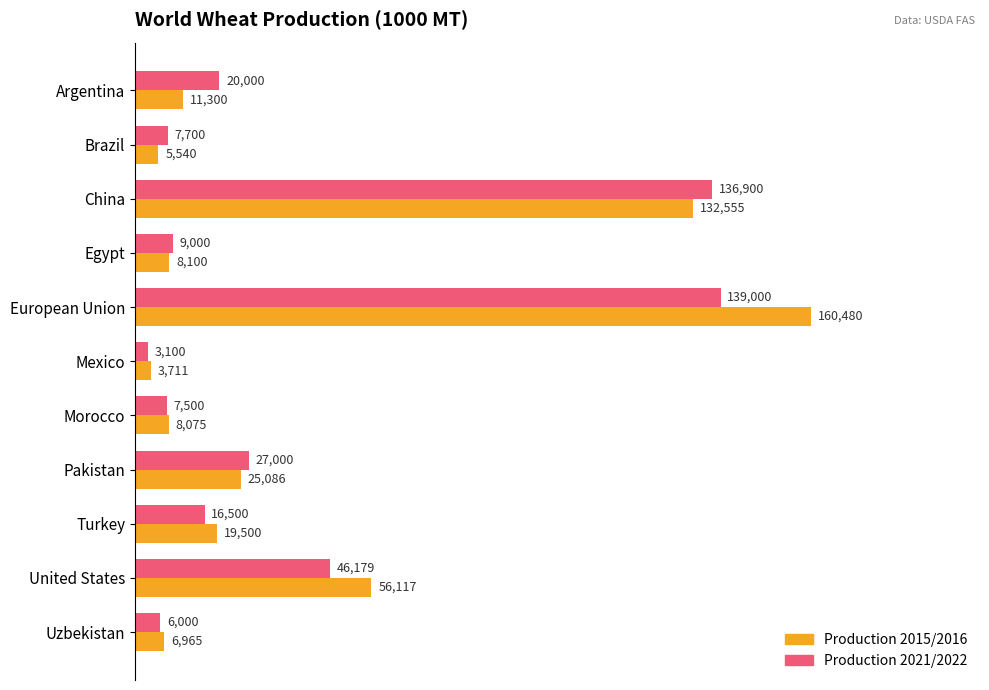

At which category is the sum across all series the highest?

European Union